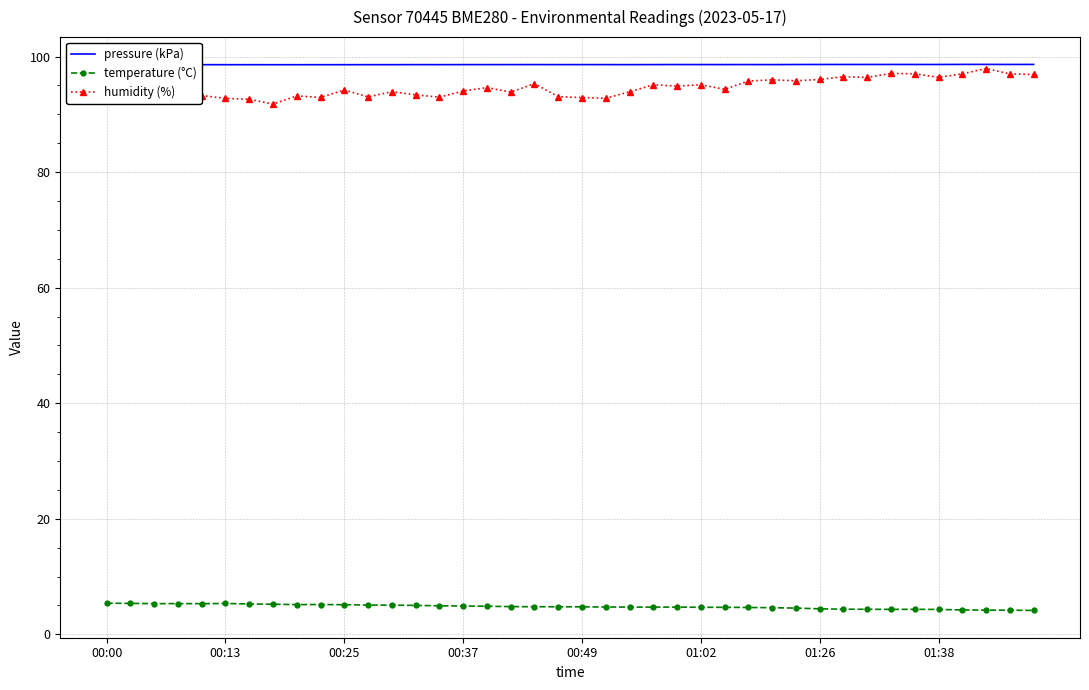

In humidity (%), how many points are lower than both neighbors (excluding endpoints)?

12